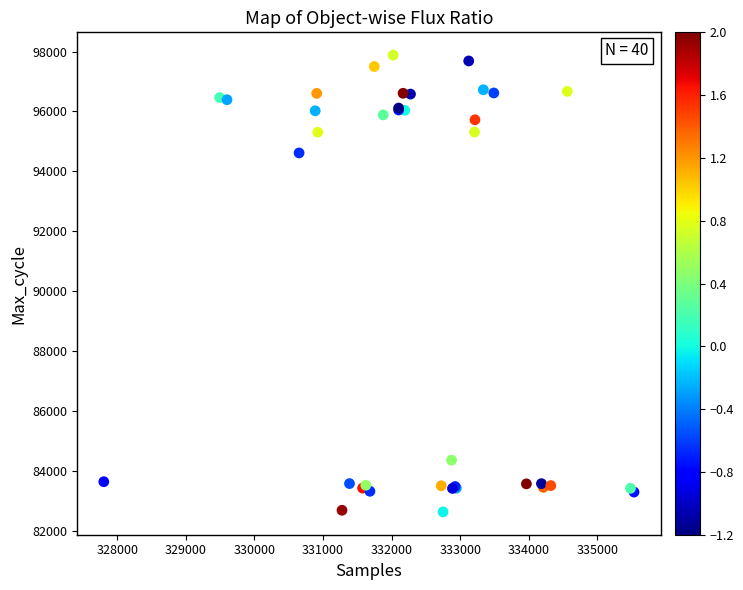

What Y value in the scatter plot is closest to 90258?

94617